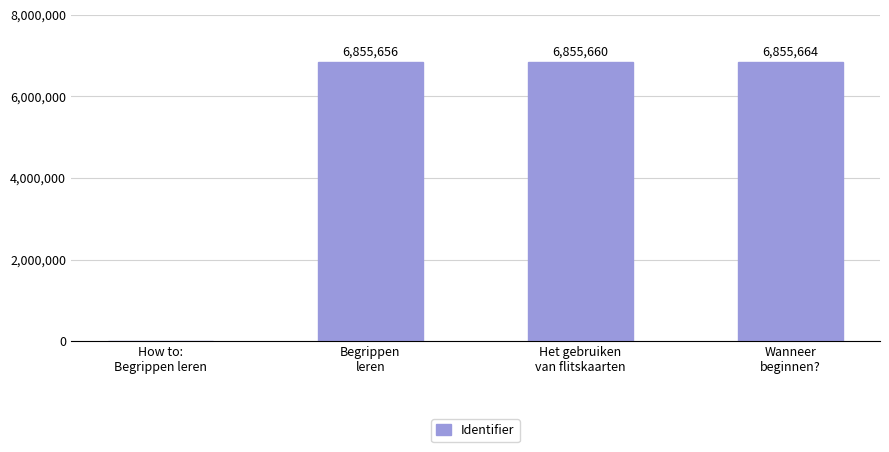

How many distinct data groups are displayed?

1